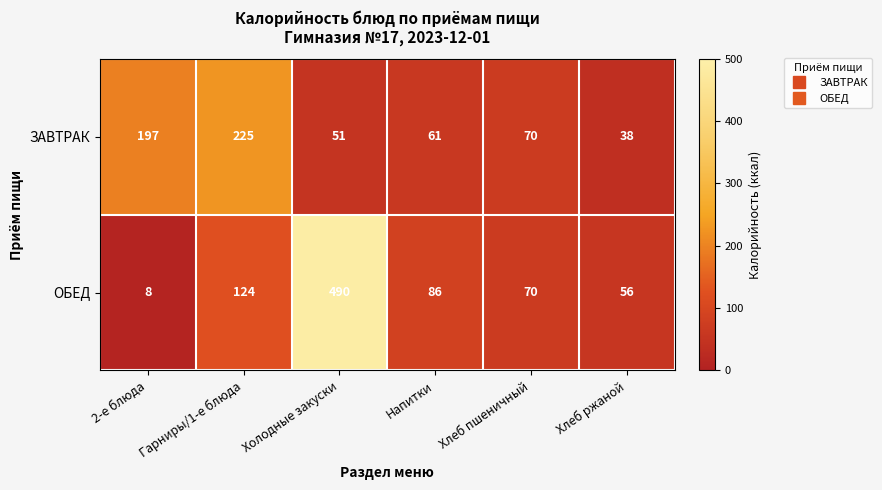

At how many categories does at least one series exceed 68?

5